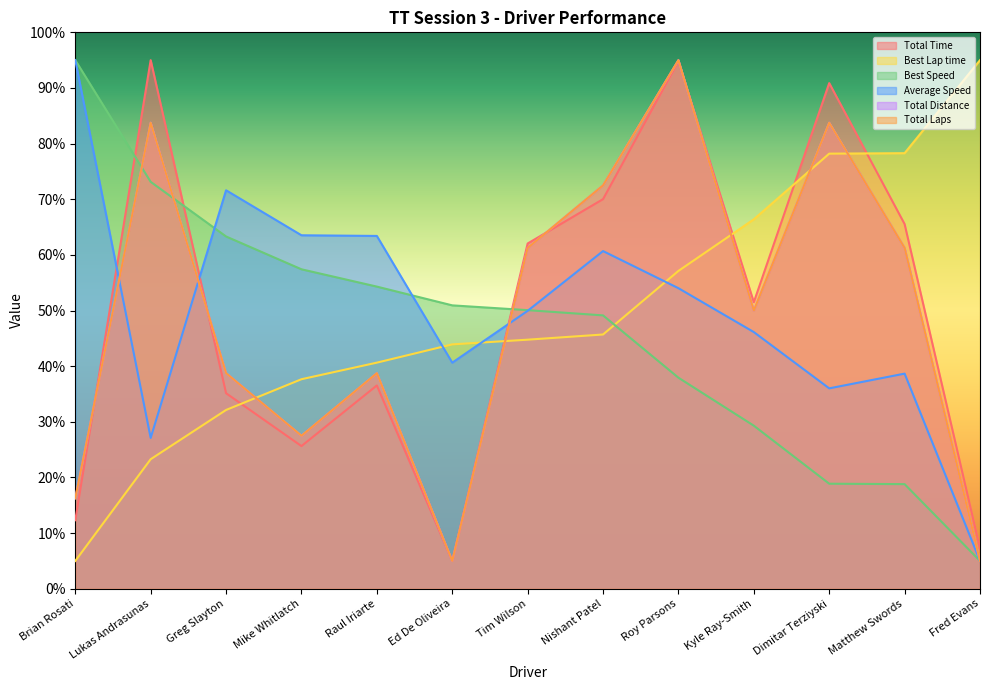

The value of Total Time at Kyle Ray-Smith is 51.5. True or false?

True